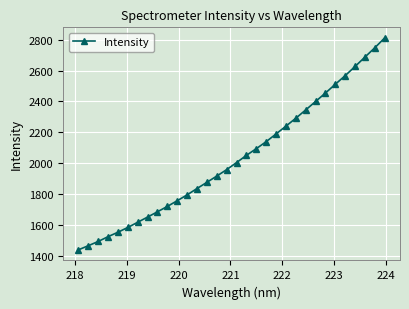

What is the greatest value displayed?

2810.7